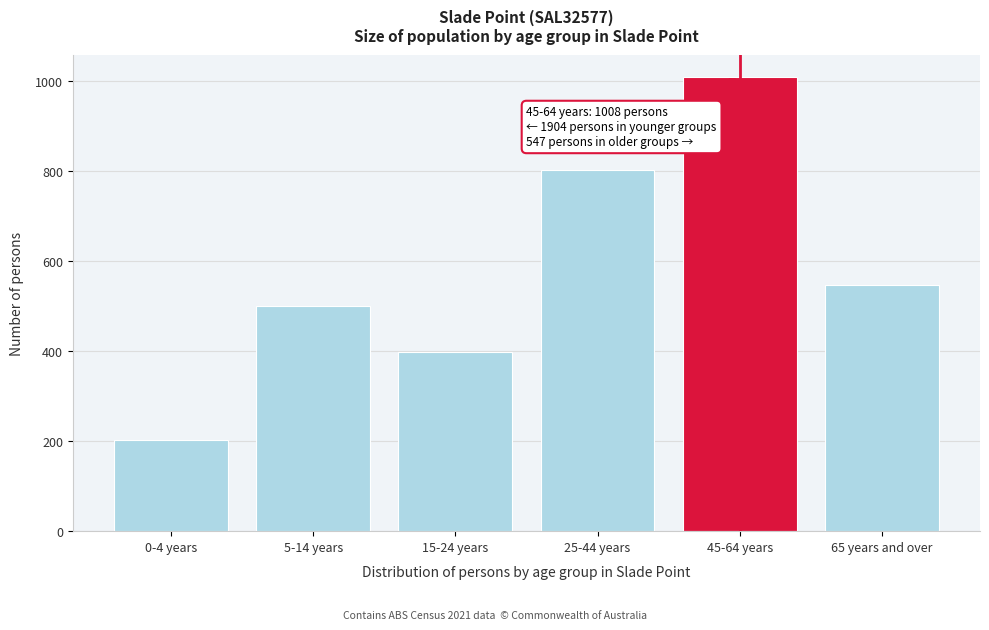

Reading left to right, what are all the values shown in this chart?

202	500	399	803	1008	547